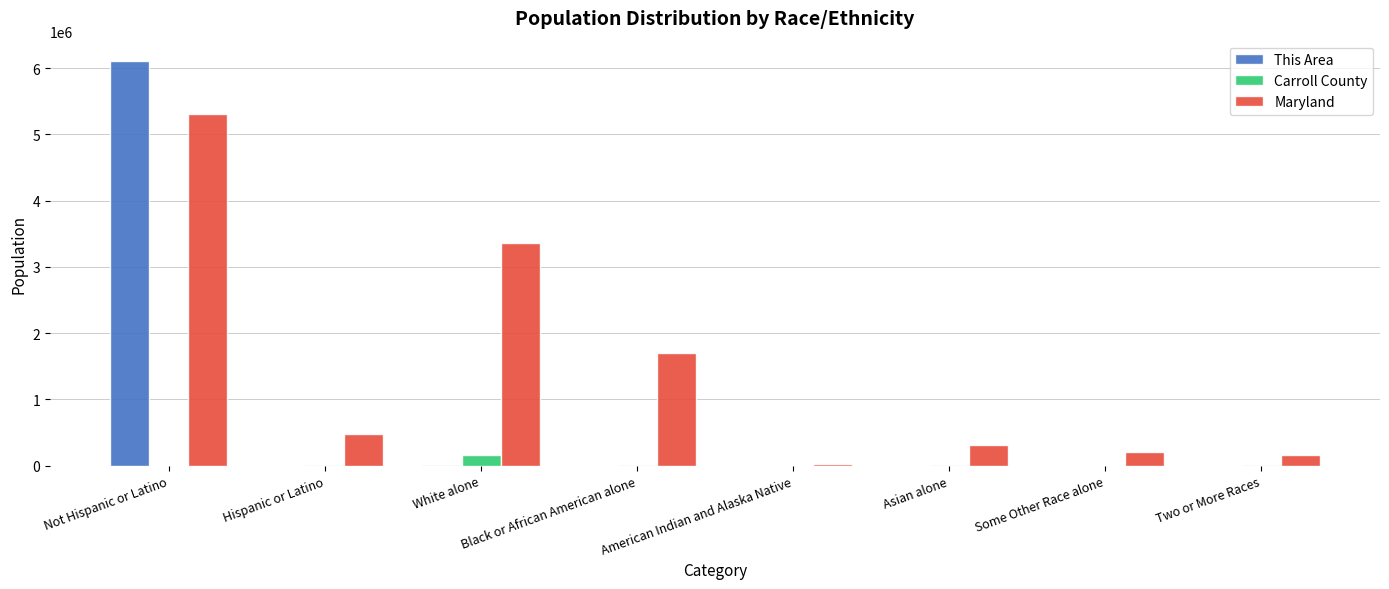

What is the average value of the Maryland series?

1442993